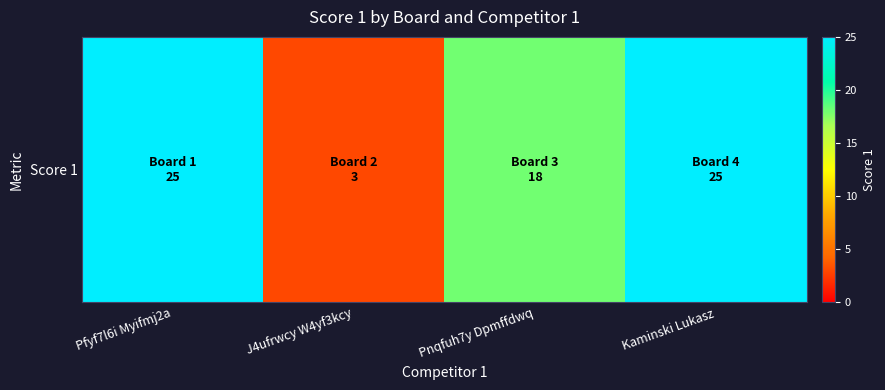

The value at Kaminski Lukasz is 13. True or false?

False